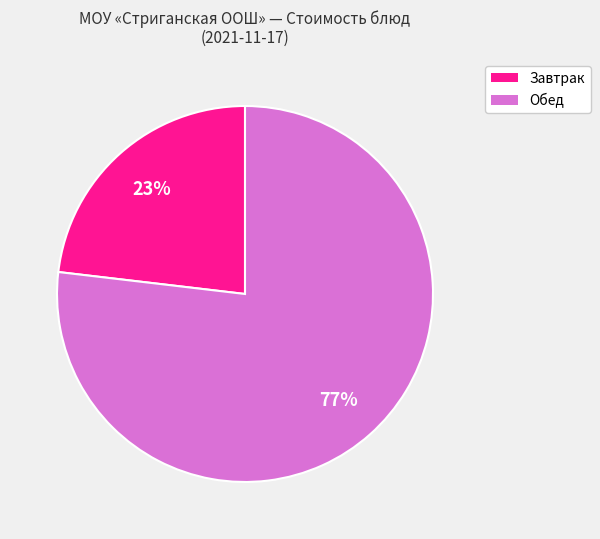

Does any single category account for the majority?

Yes